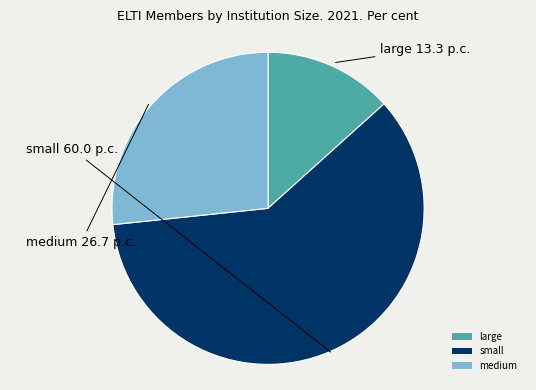

How many slices are in this pie chart?

3